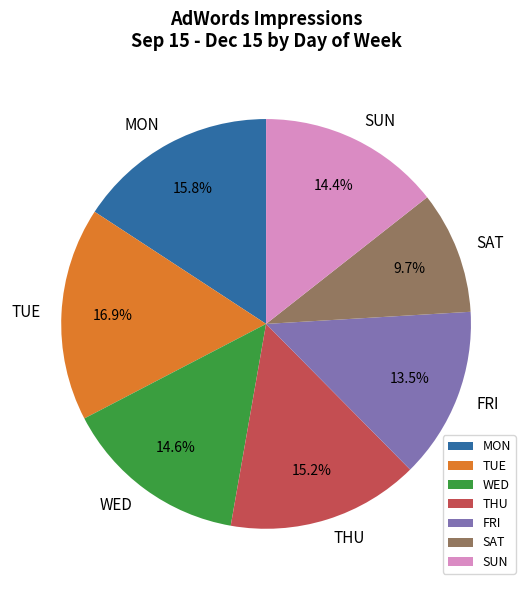

What percentage is NOT represented by MON?

84.2%